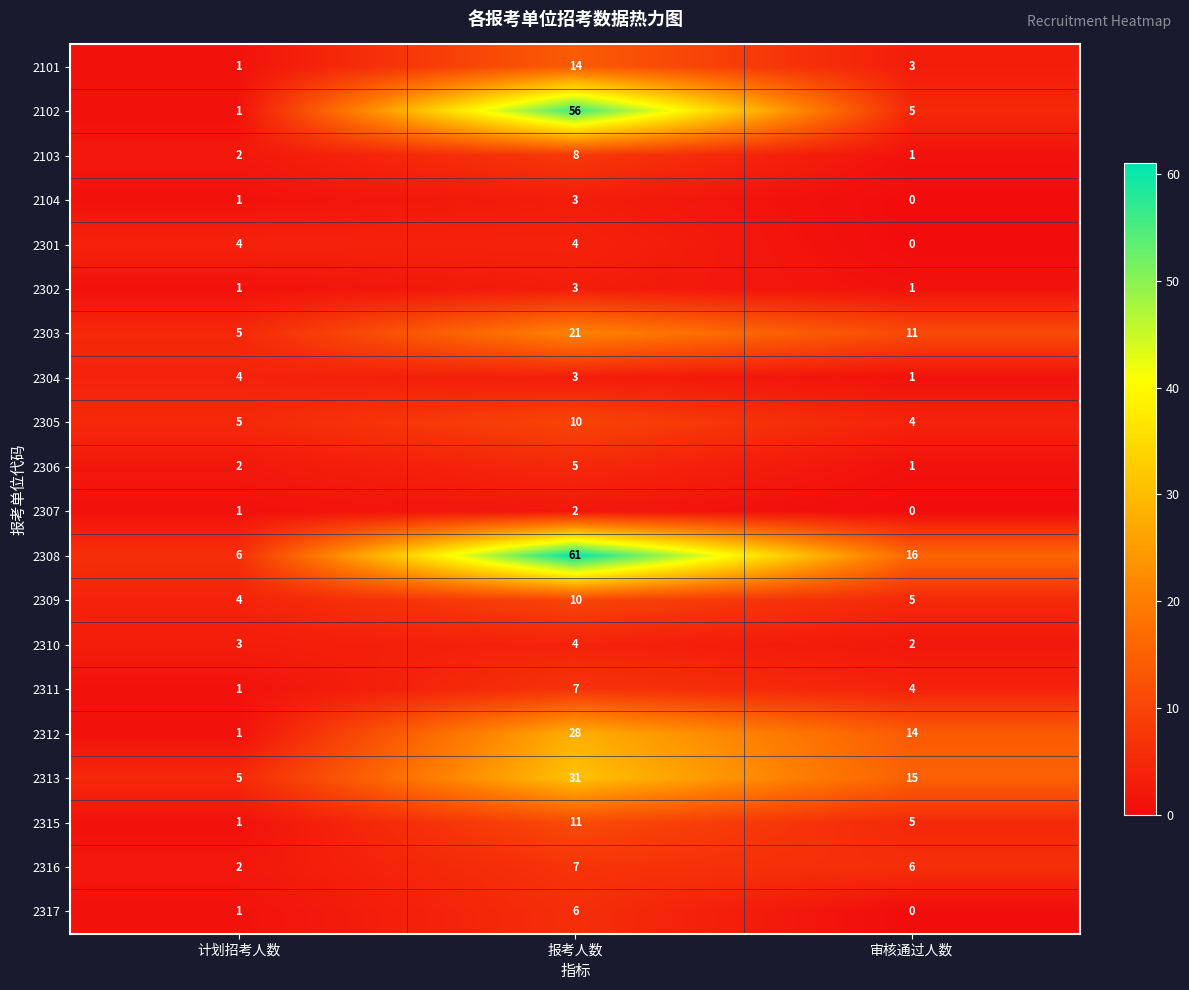

Which series has the largest total across all categories?

2308